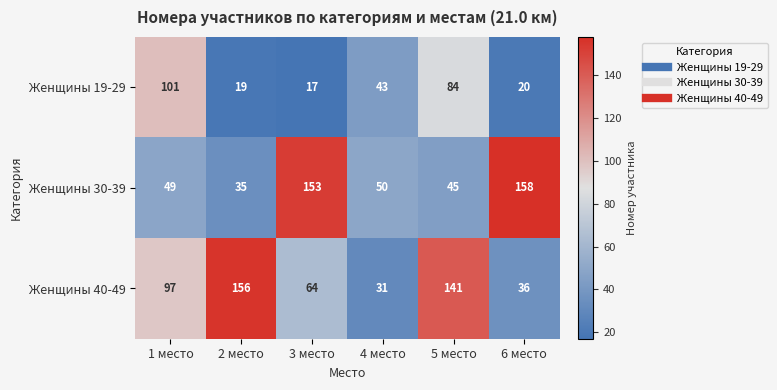

What is the approximate value of Женщины 30-39 at 6 место, to the nearest 10?

160